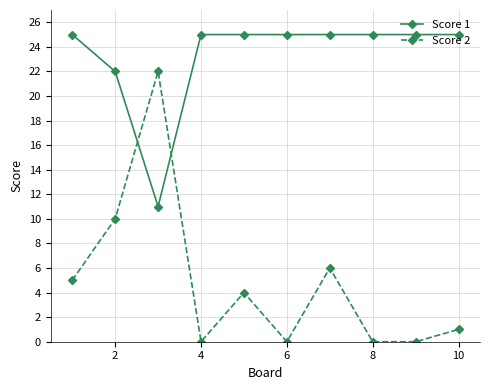

What is the maximum value shown in the chart?

25